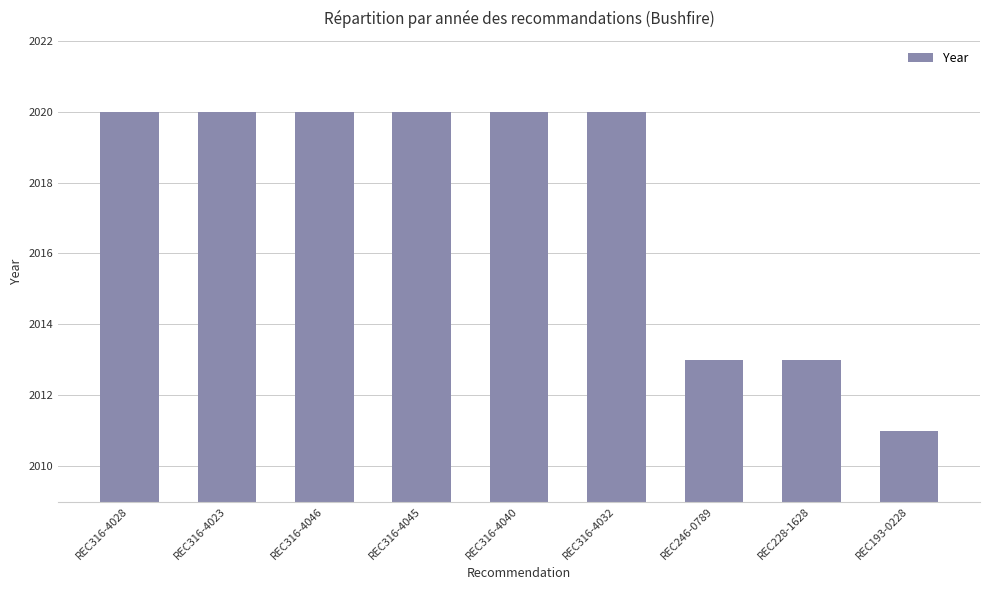

What is the average value?

2017